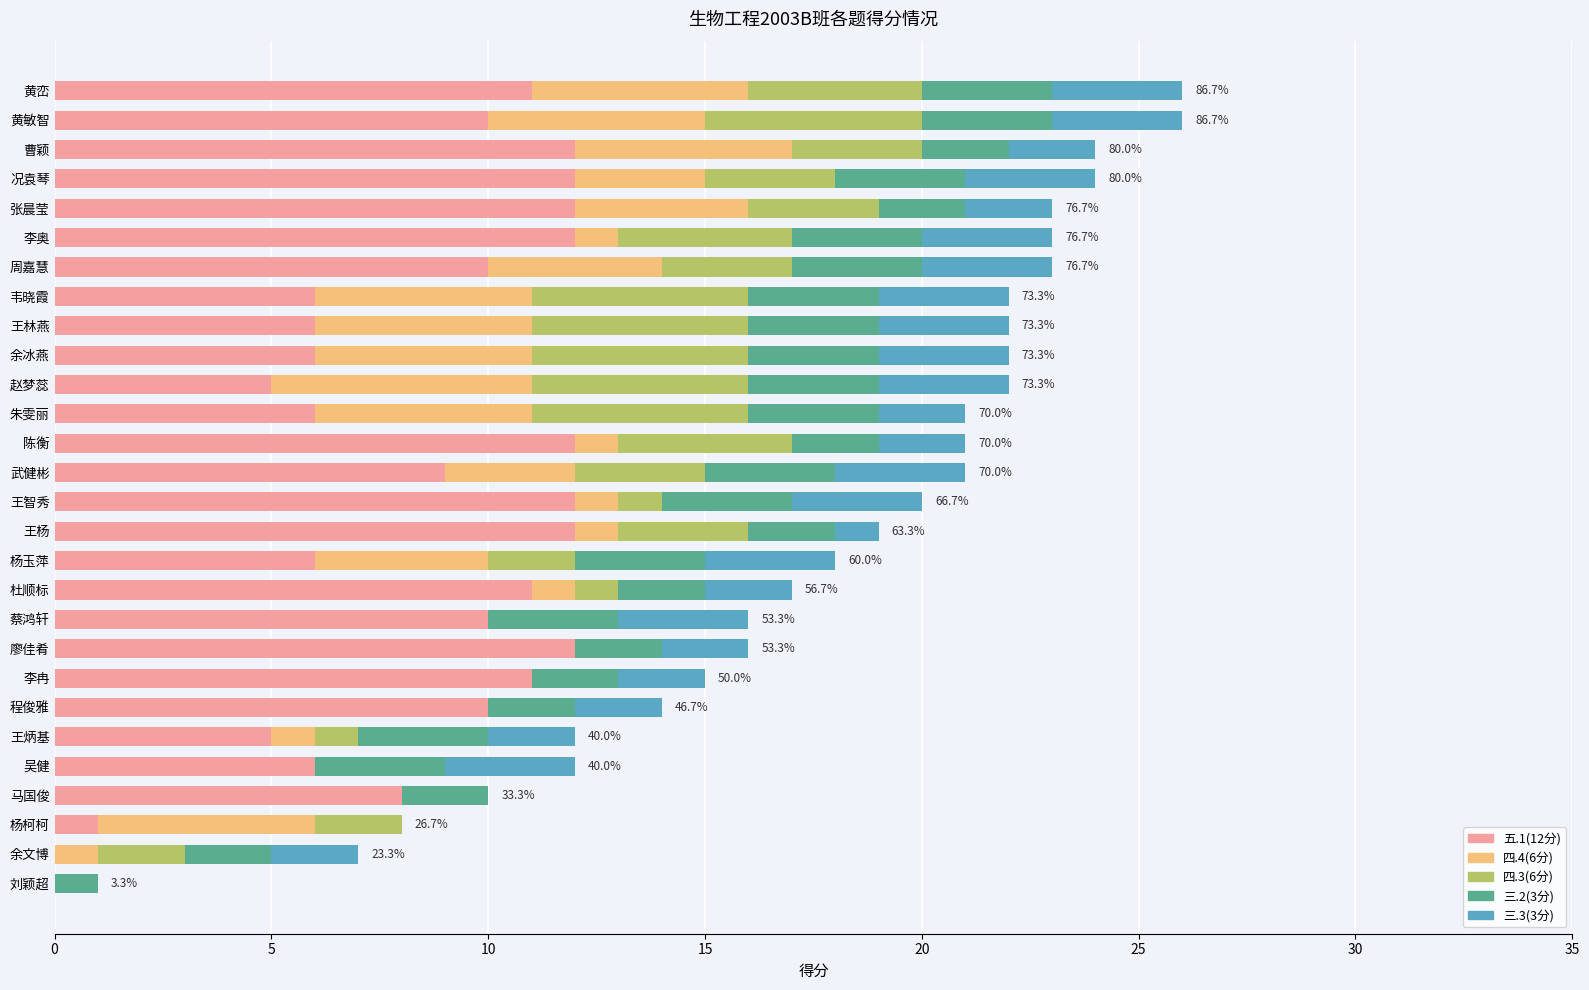

Is it true that 五.1(12分) equals 3 at 王林燕?

False